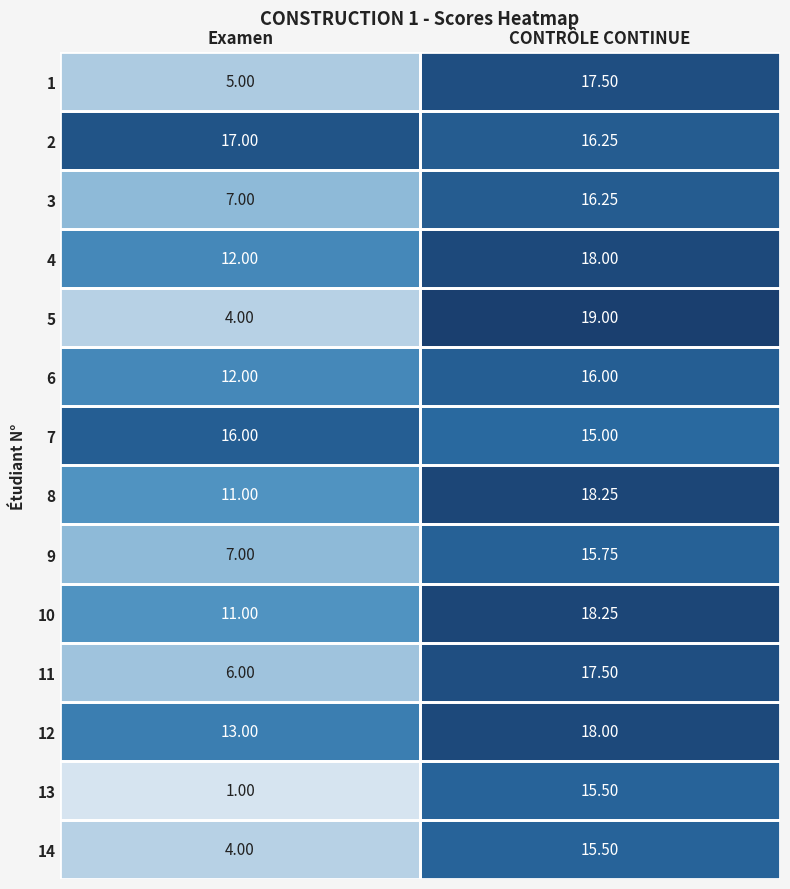

What is the minimum value shown in the chart?

1.0